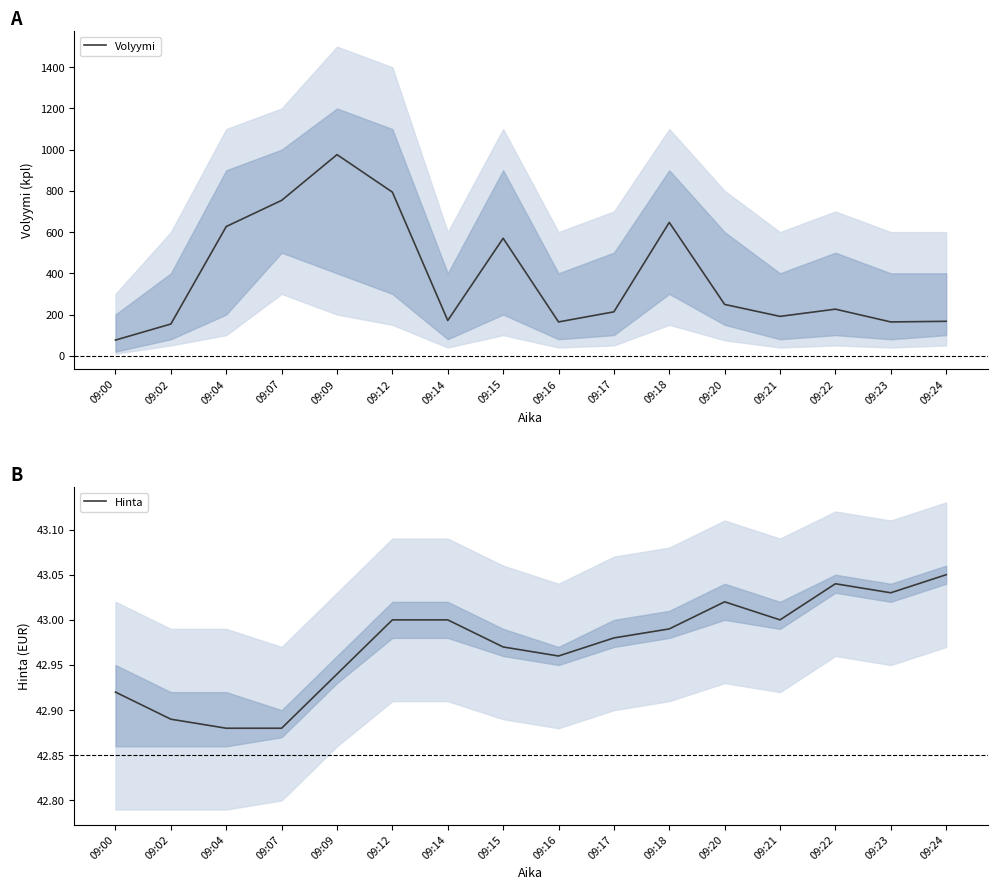

What is the total value across all series at 09:17?

256.0